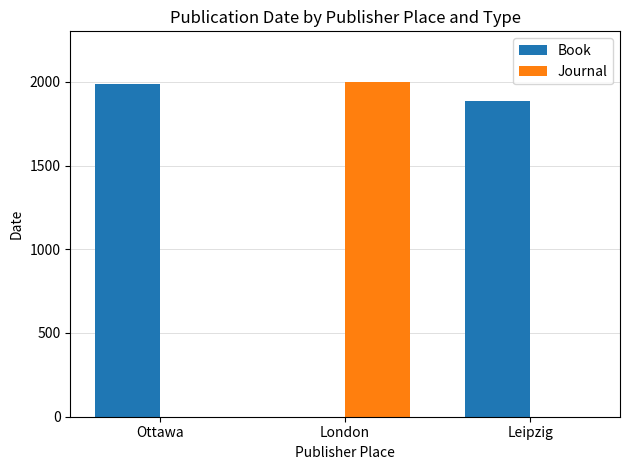

What is the highest value of the Journal series?

2001